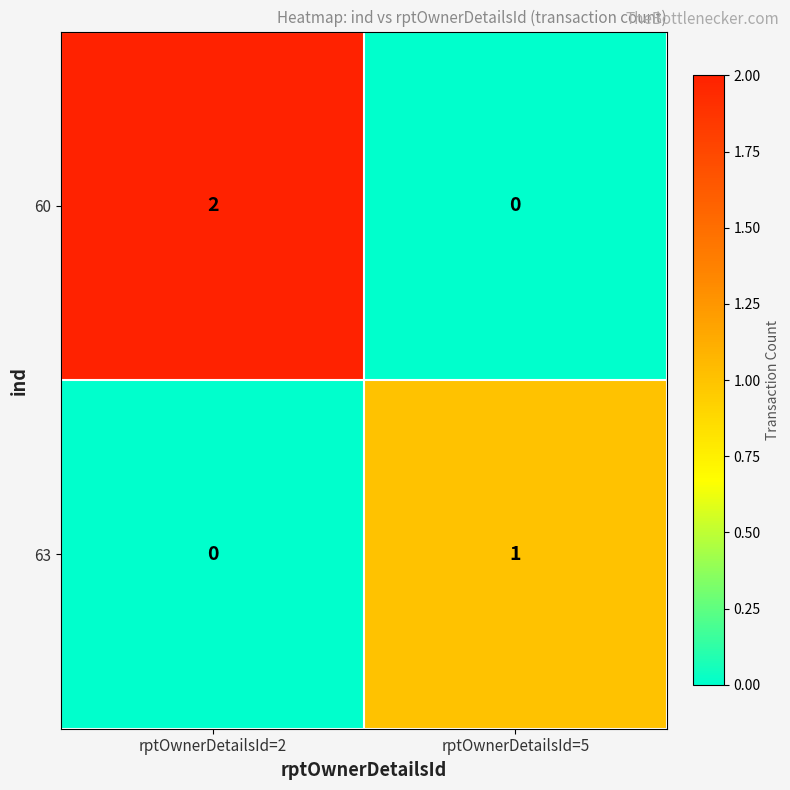

What is the spread (max minus min) of values at rptOwnerDetailsId=5?

1